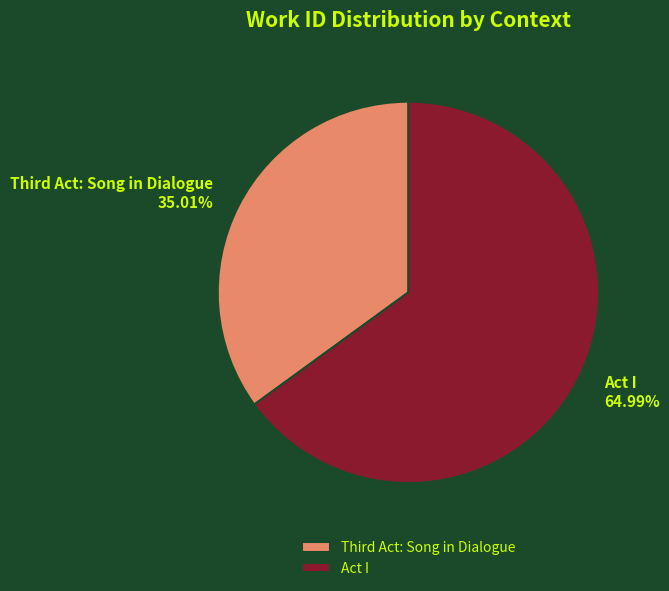

Which category has the smallest portion of the pie?

Third Act: Song in Dialogue